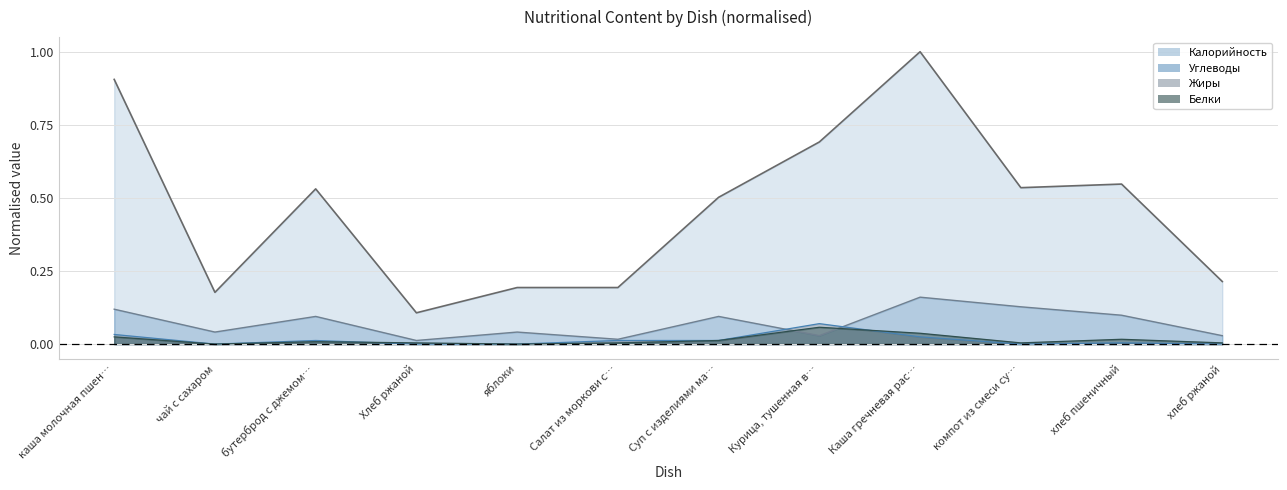

How many lines are shown in the chart?

4